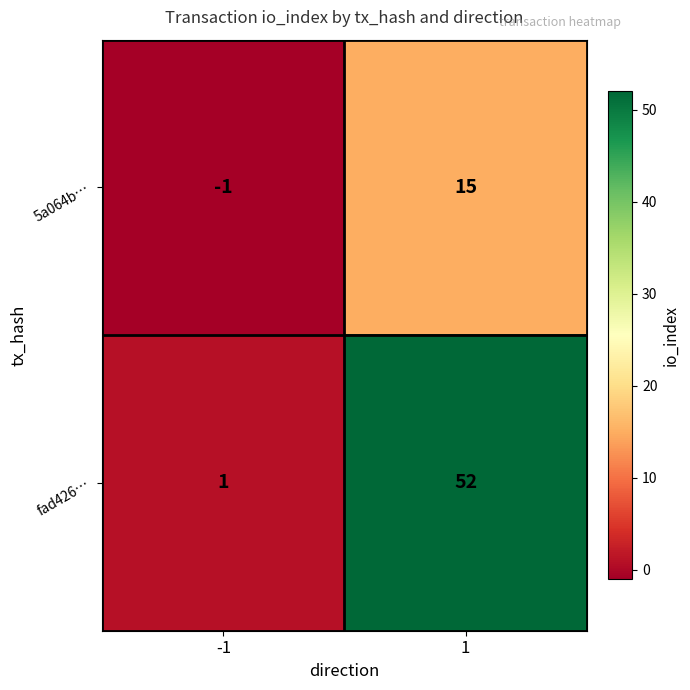

What is the maximum value for 5a064b…?

15